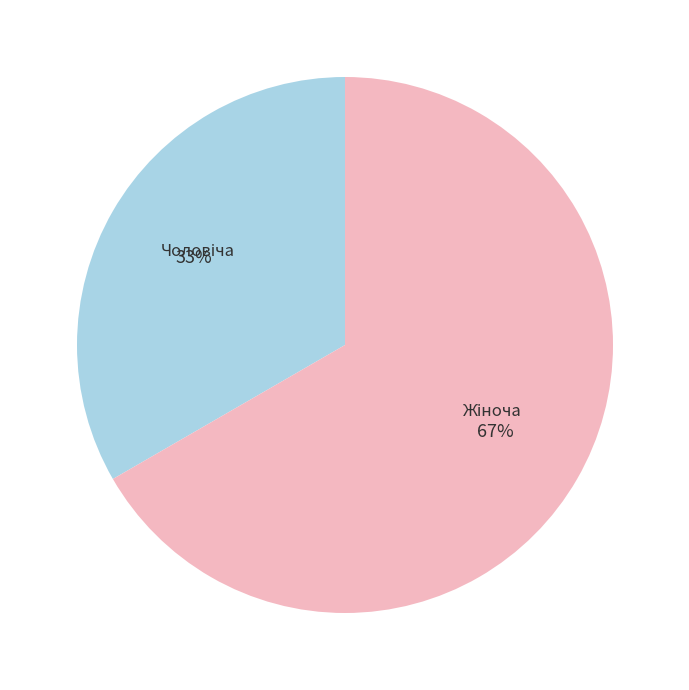

To the nearest percent, what is the average slice percentage?

50%